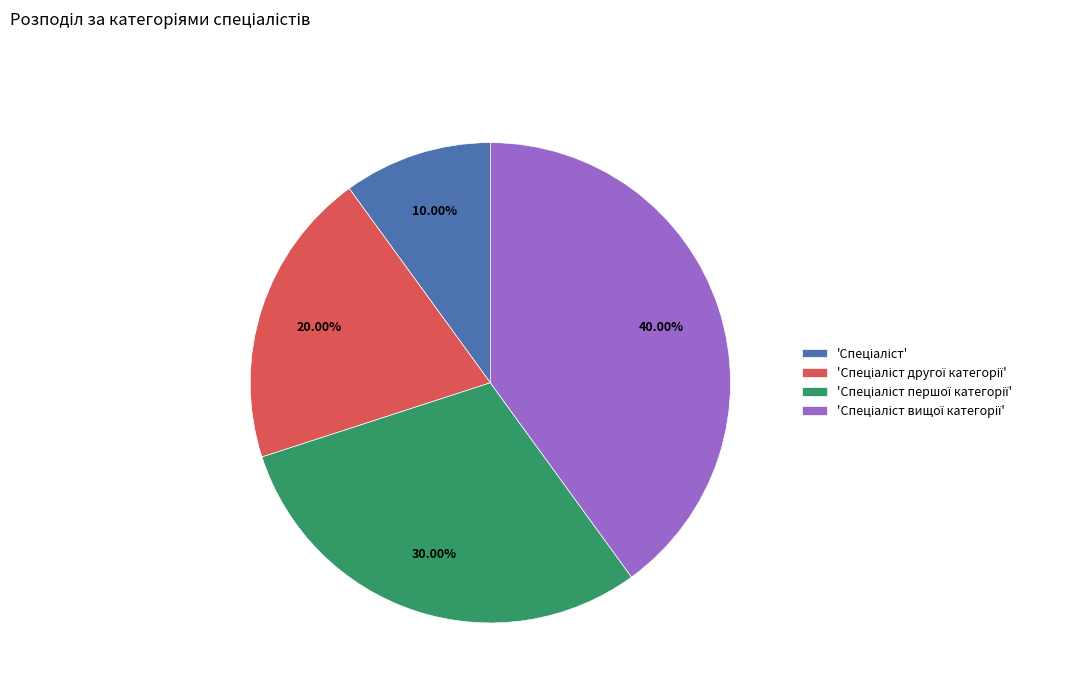

How many slices are in this pie chart?

4